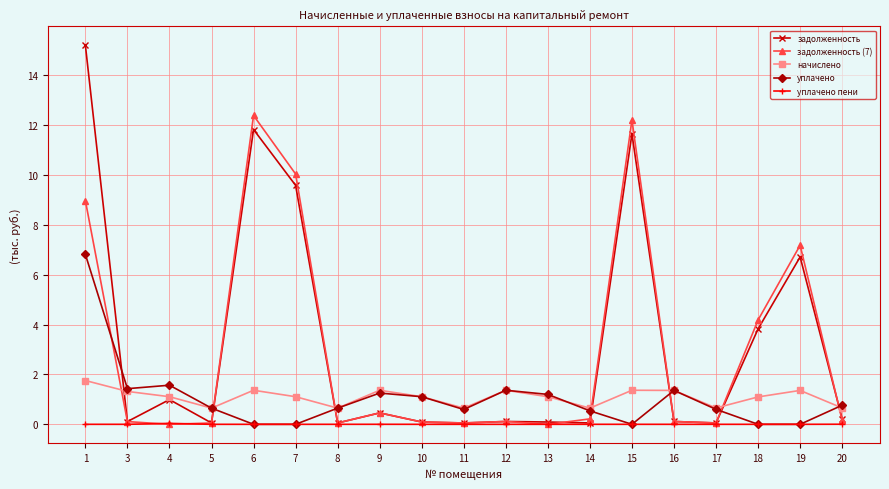

Read the задолженность (7) value at 20.

0.2